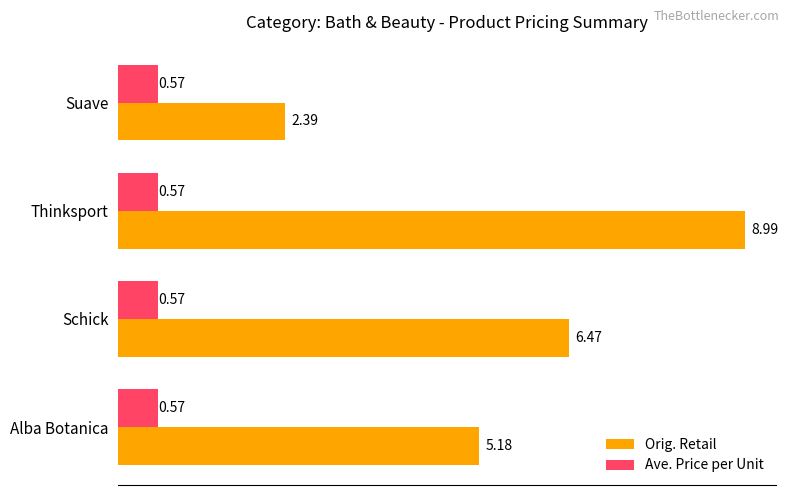

Which series has the widest spread of values?

Orig. Retail